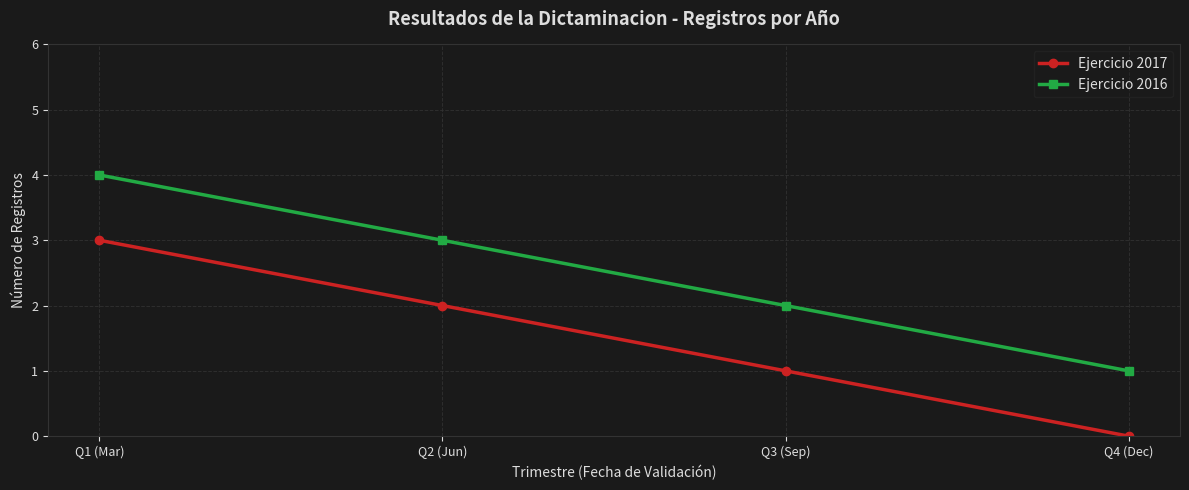

What is the difference between the maximum and minimum values in the Ejercicio 2017 series?

3